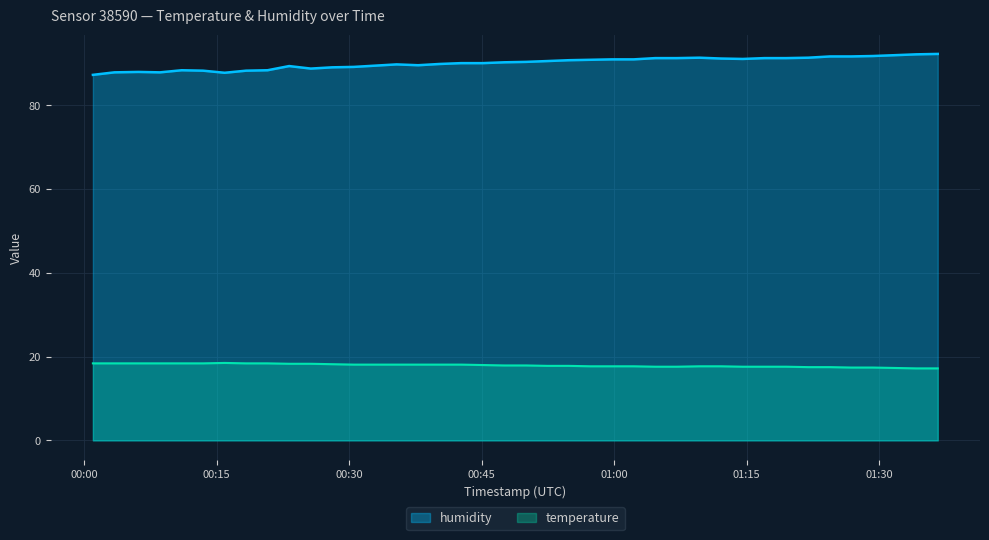

How many data points in humidity are above 90?

23